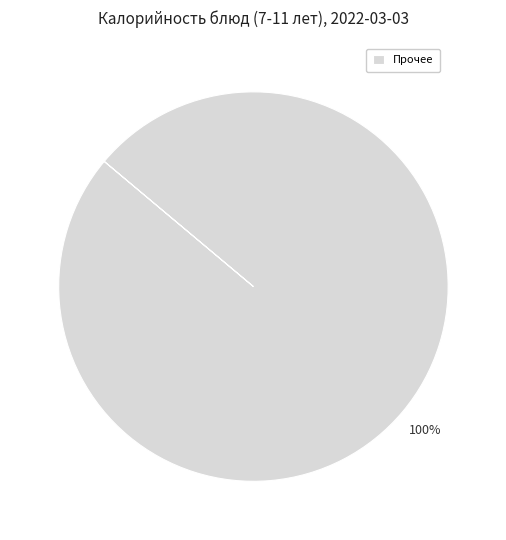

What percentage is the Прочее slice, to the nearest percent?

100%